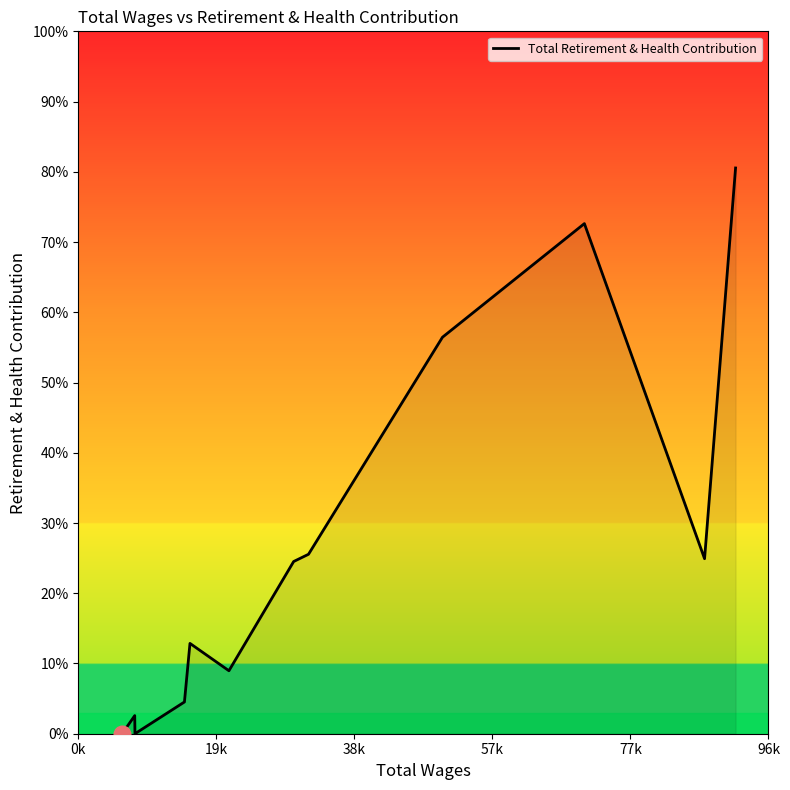

Which label corresponds to the smallest value in the chart?

0k